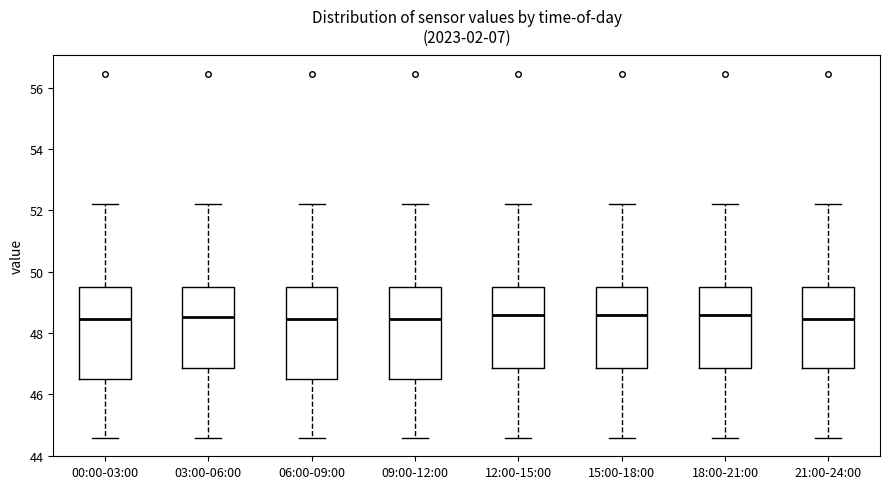

Where is the lower edge of the box for 03:00-06:00 on the y-axis? The values are not printed on the chart, so give them approximately, as read against the axis.

46.8